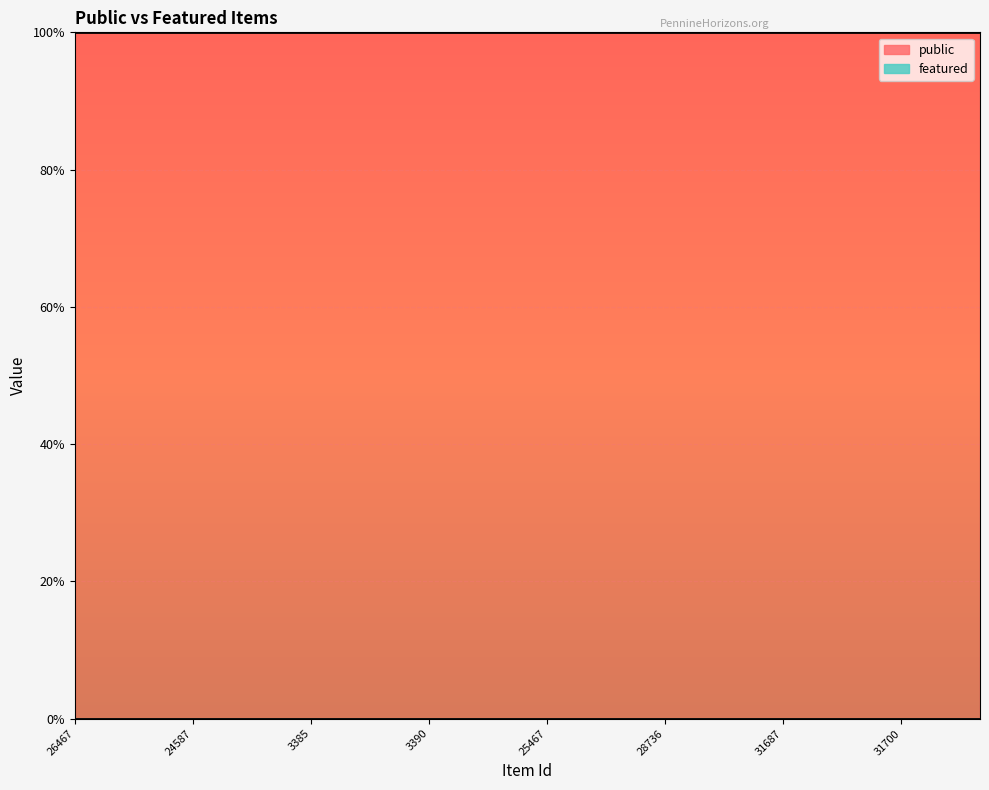

Reading left to right, extract all data points from this chart.

public: 1	1	1	1	1	1	1	1	1	1	1	1	1	1	1	1	1	1	1	1	1	1	1	1
featured: 0	0	0	0	0	0	0	0	0	0	0	0	0	0	0	0	0	0	0	0	0	0	0	0